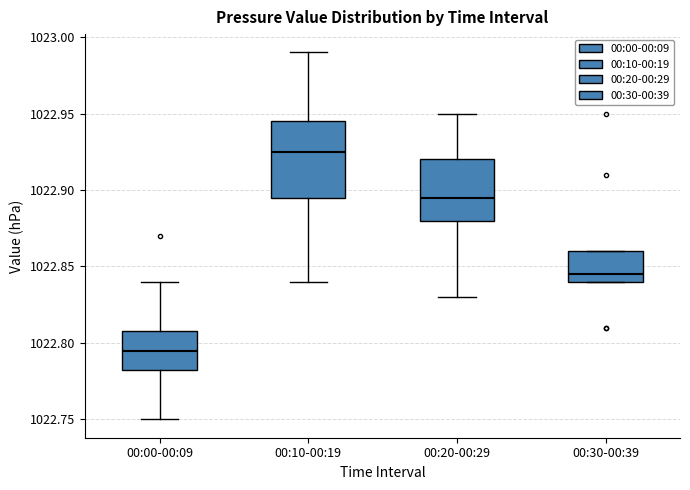

Comparing the boxes themselves (not the whiskers), which one is the tallest?

00:10-00:19